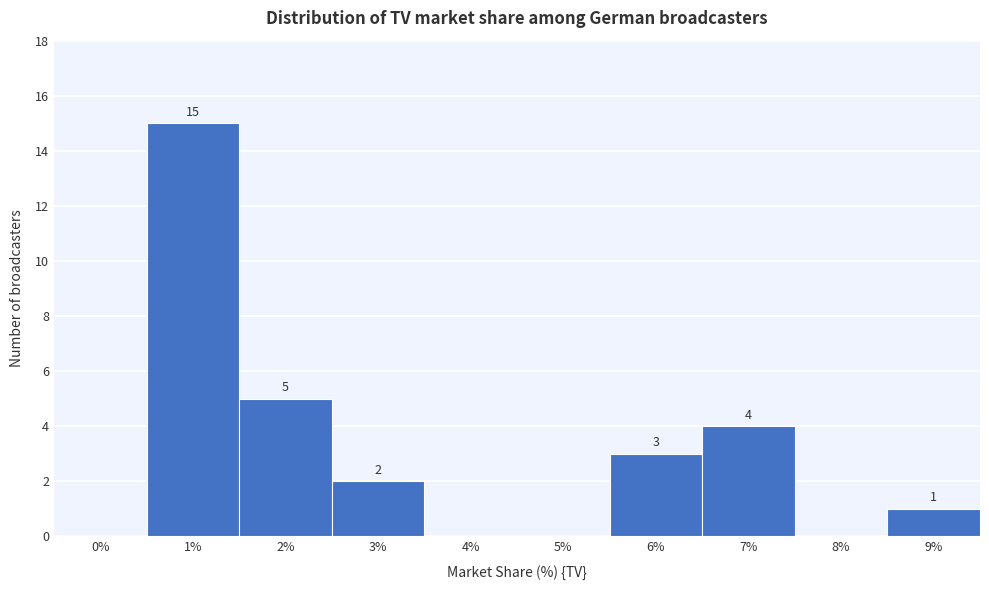

Reading left to right, transcribe all the data shown in this chart.

0%=0	1%=15	2%=5	3%=2	4%=0	5%=0	6%=3	7%=4	8%=0	9%=1